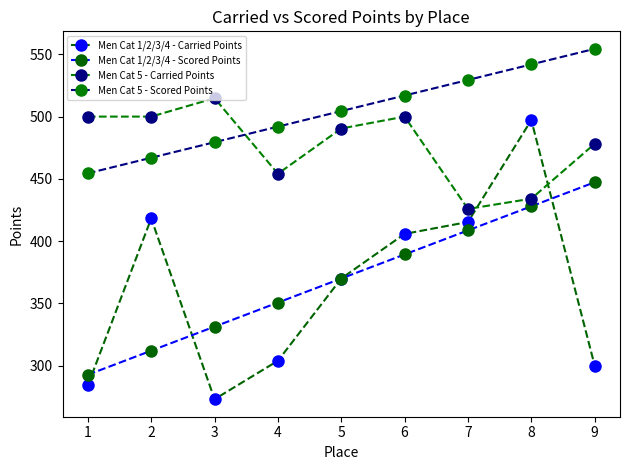

What is the smallest value displayed?

272.9